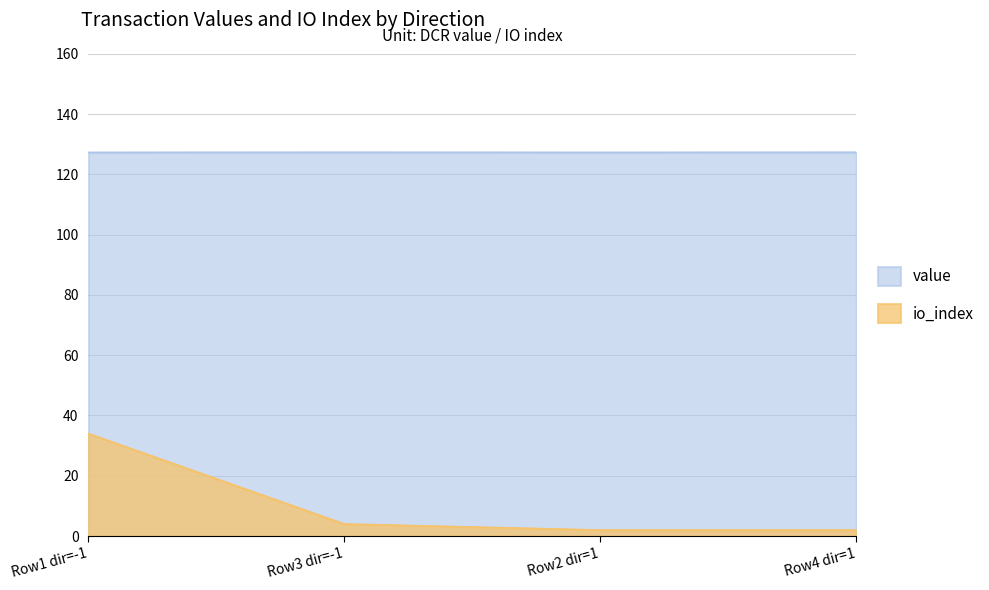

True or false: value and io_index intersect in this chart.

False